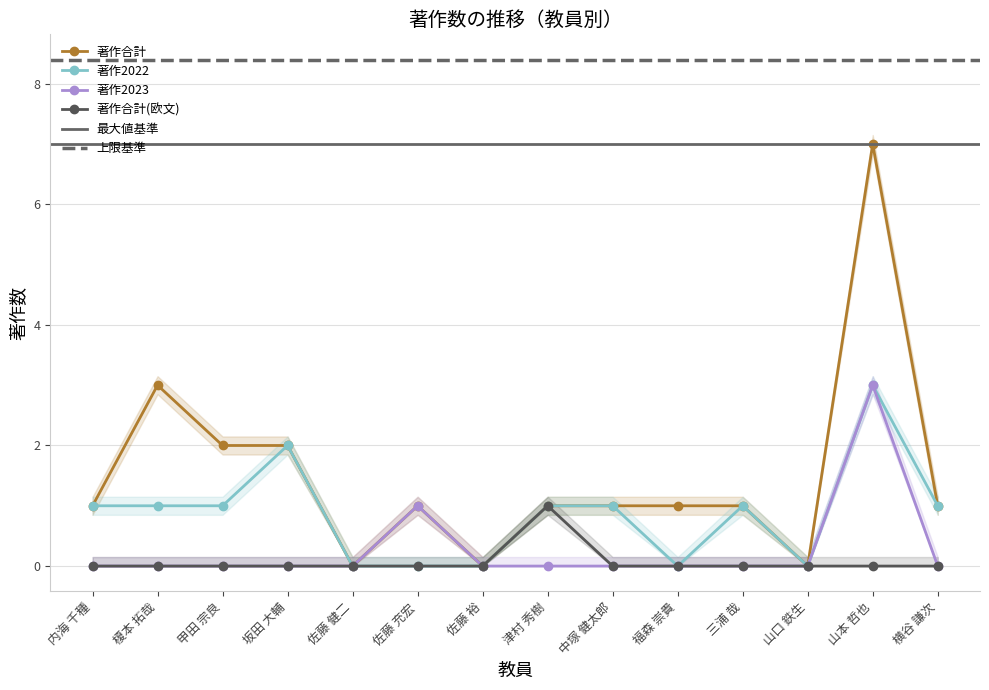

Rank the series by their maximum value, from highest to lowest.

著作合計, 著作2022, 著作2023, 著作合計(欧文)